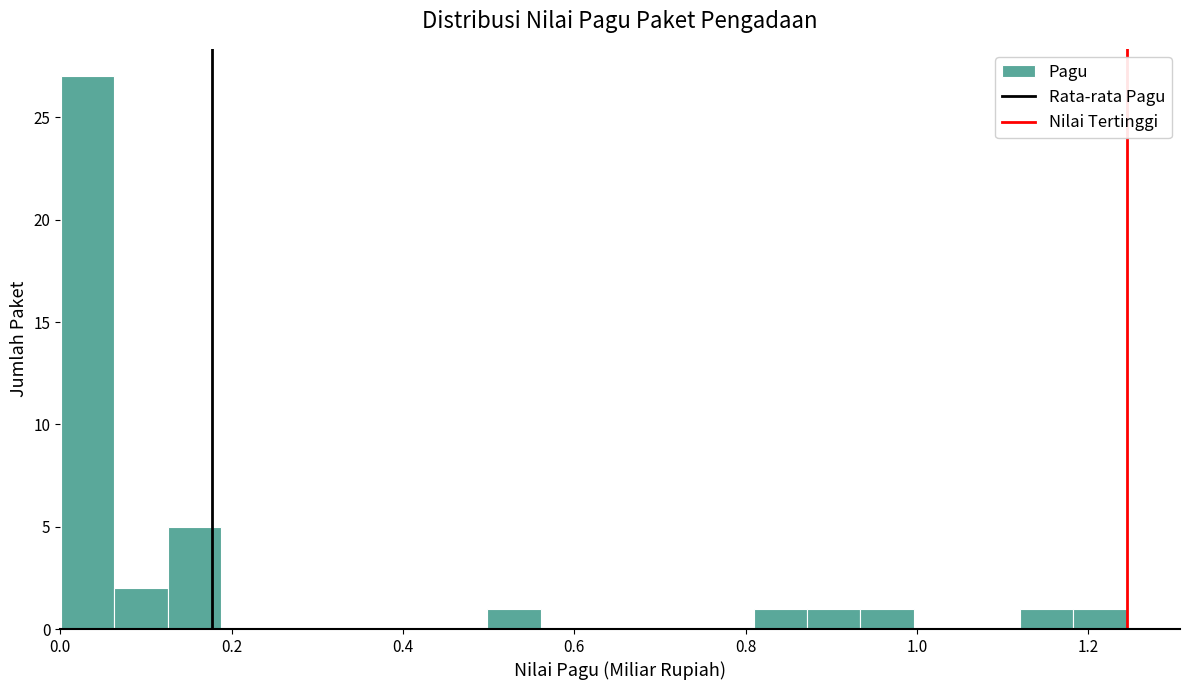

Read against the x-axis, roughly where is the centre of the tallest bar?

0.04